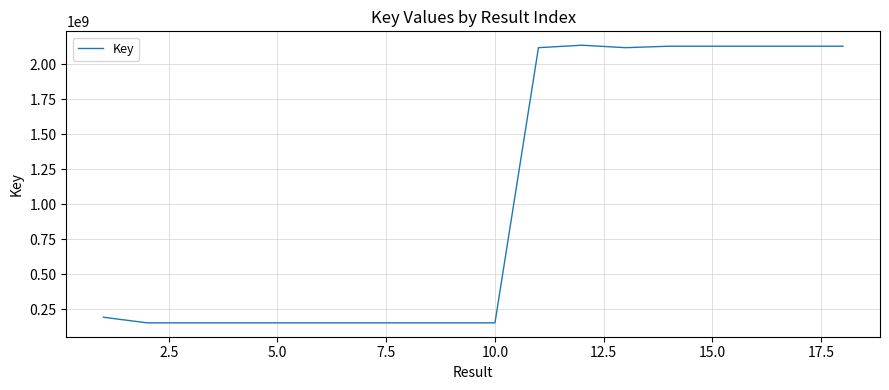

What is the greatest value displayed?

2137641560